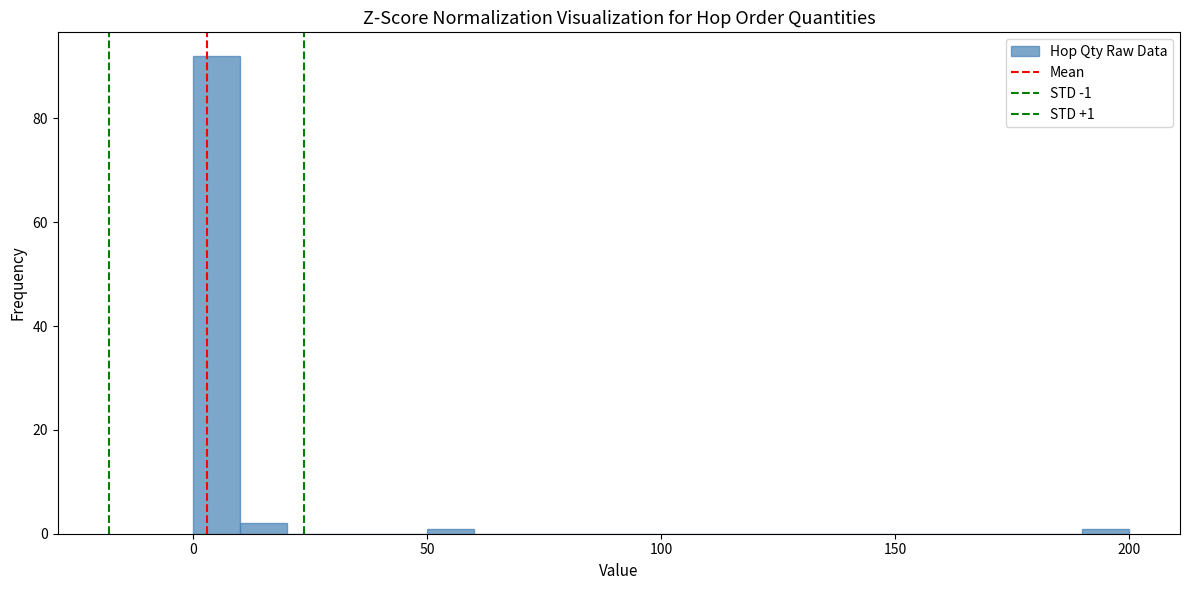

Around what value on the x-axis is the tallest bar? Give the approximate position of its centre, as read against the axis.

5